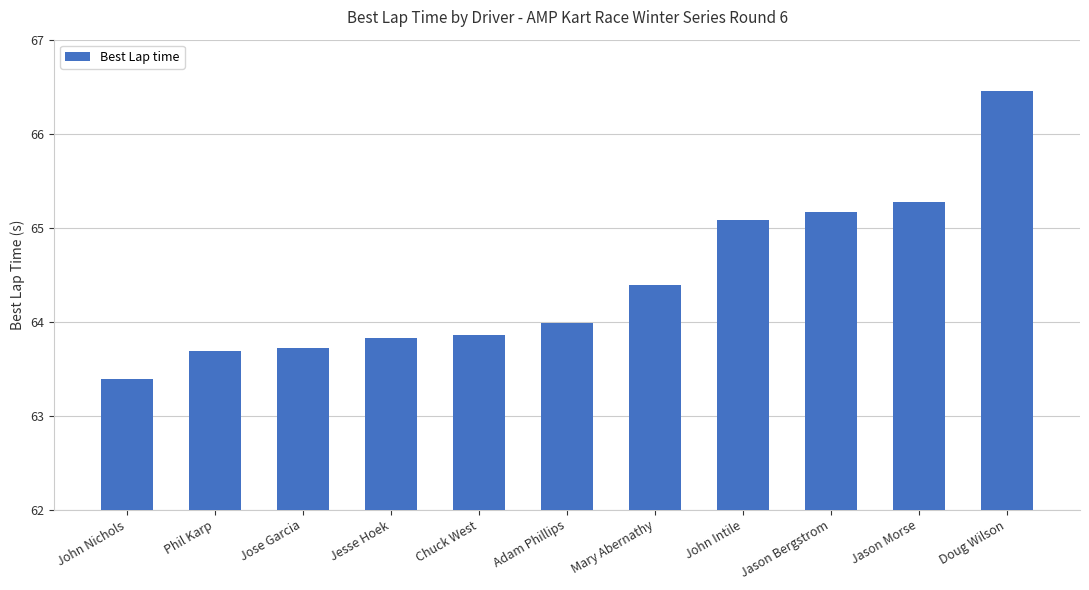

What is the approximate value at Phil Karp?

63.7